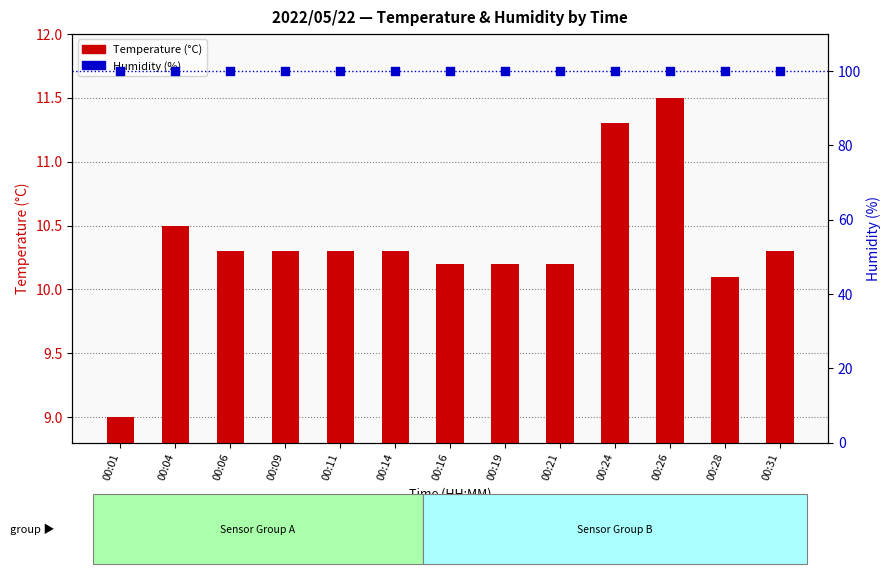

What is the total value across all series at 00:26?

111.4